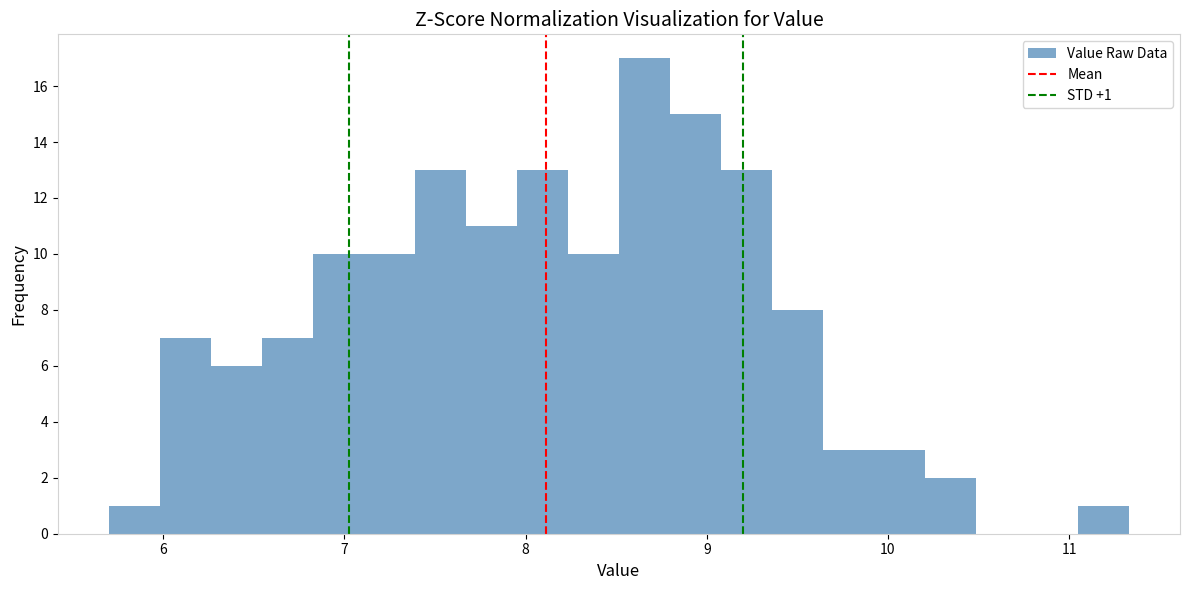

Read against the x-axis, roughly where is the centre of the tallest bar?

8.7